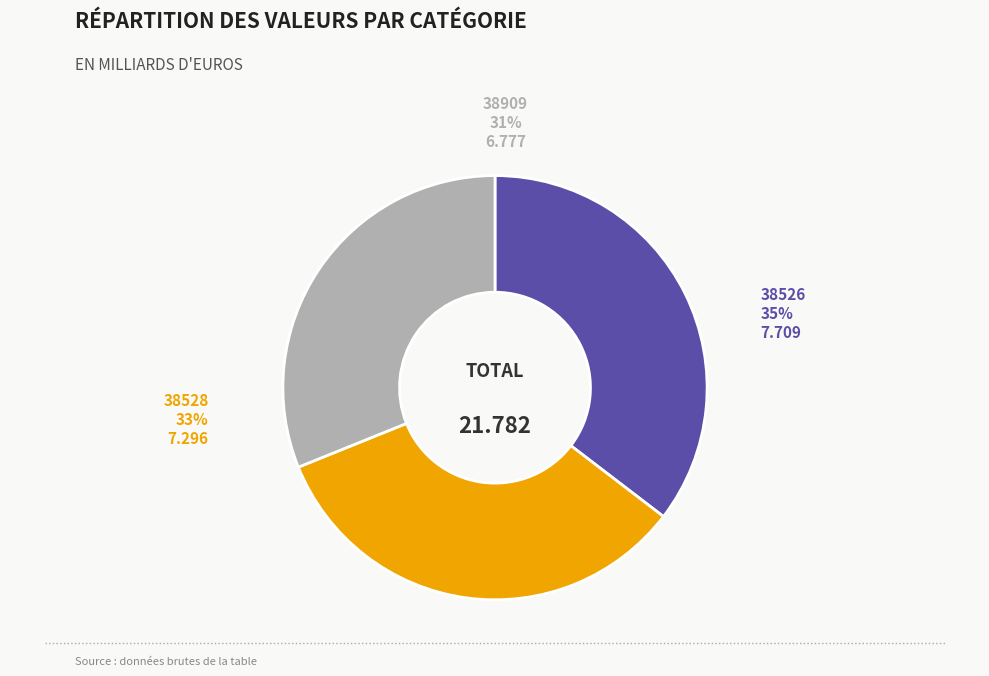

To the nearest percent, what is the combined percentage of 38526 and 38909?

67%